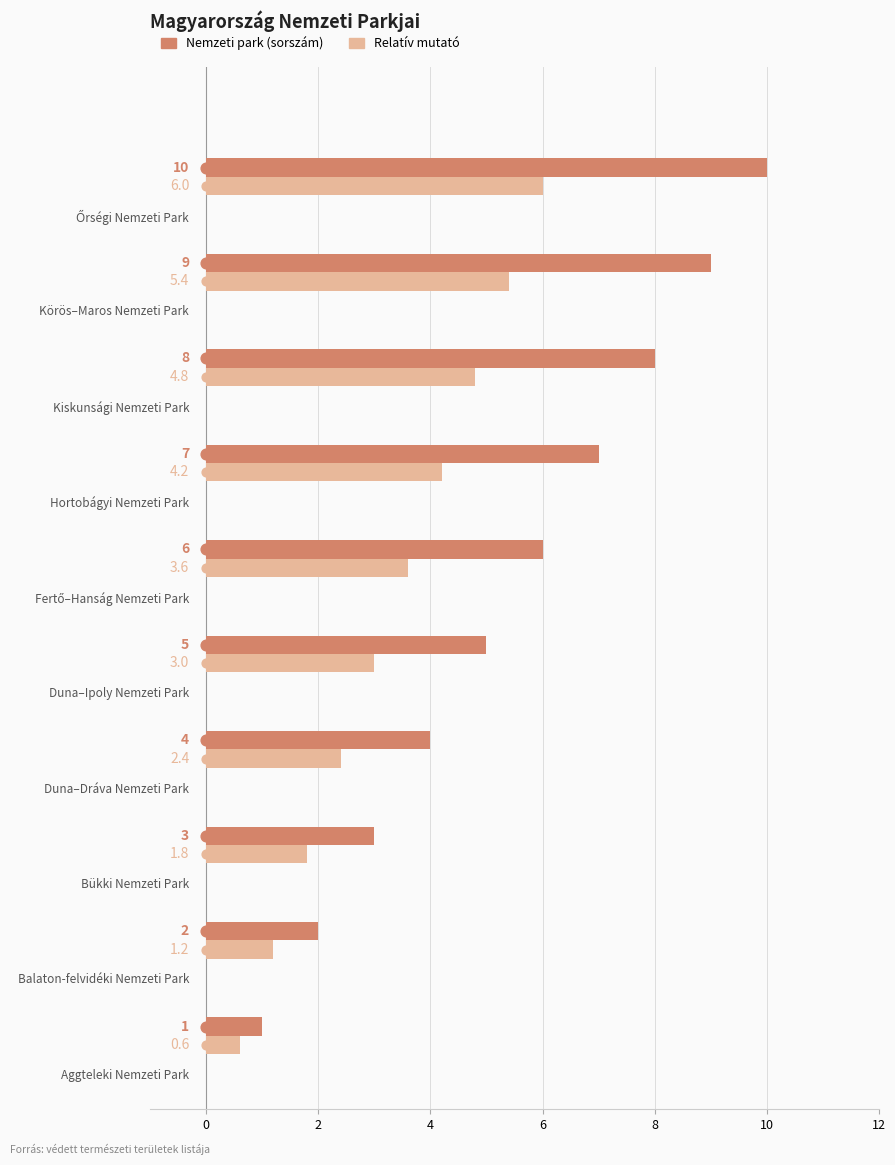

What are all the series names shown in the legend?

Nemzeti park (sorszám), Relatív mutató